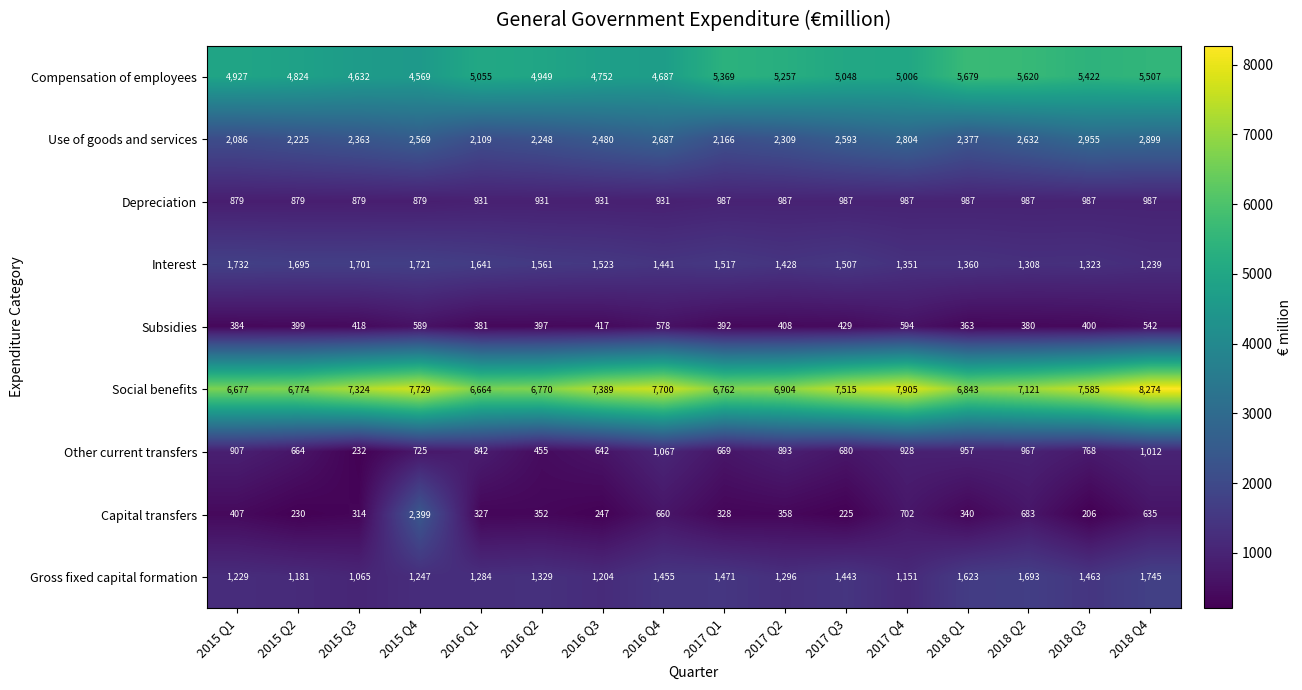

What is the difference between the second highest and second lowest values in the Subsidies series?

209